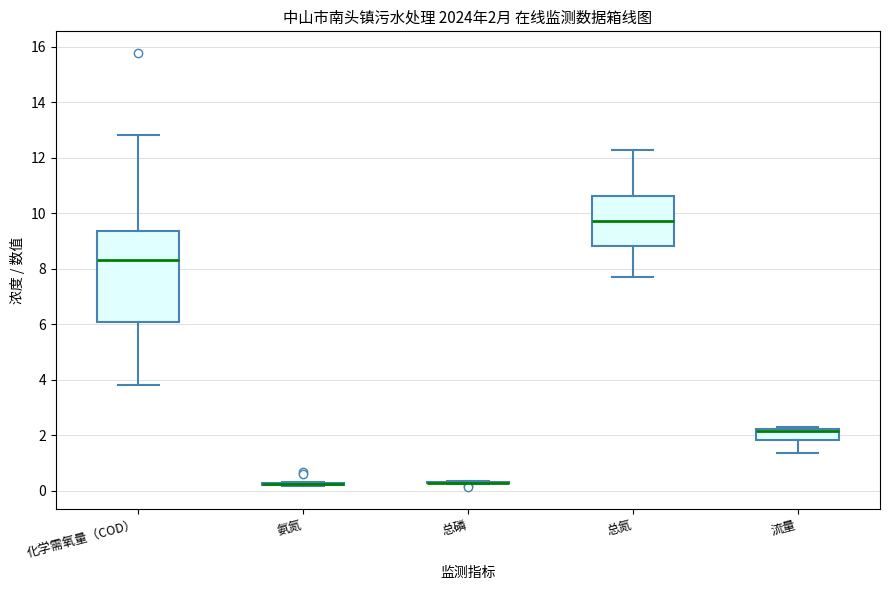

Comparing the boxes themselves (not the whiskers), which one is the tallest?

化学需氧量（COD）